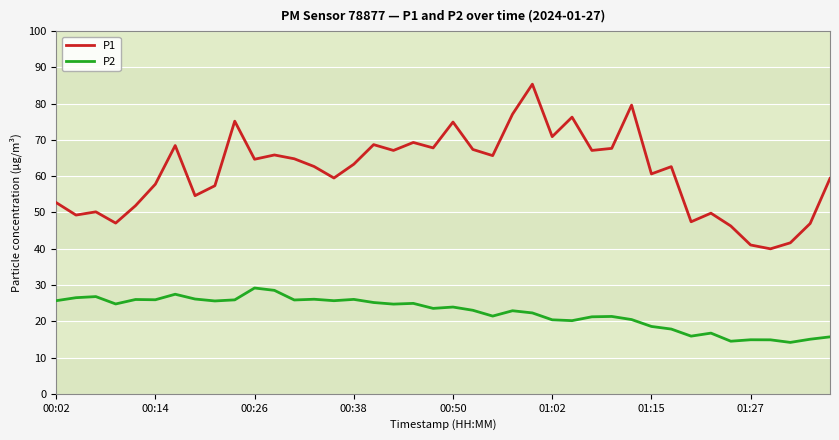

Which series has the largest total across all categories?

P1